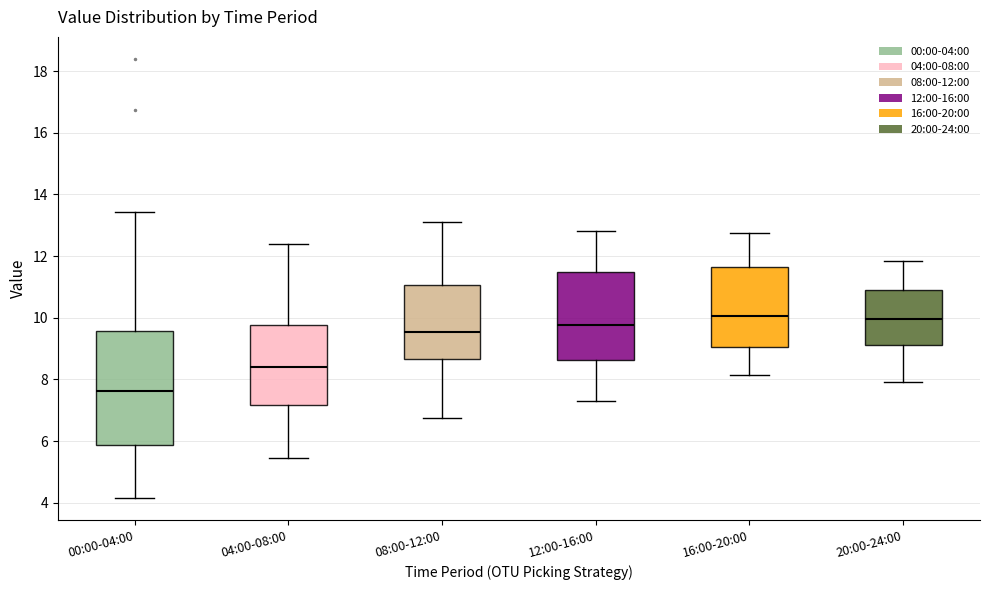

Reading left to right, transcribe this box plot: for each box, give where its median line is, the range the box spans, and where its two whiskers end, as read against the y-axis. The values are not printed on the chart, so give them approximately, as read against the axis.

00:00-04:00: median 7.6, box 5.8 to 9.6, whiskers 4.2 to 13.4
04:00-08:00: median 8.4, box 7.2 to 9.8, whiskers 5.4 to 12.4
08:00-12:00: median 9.6, box 8.6 to 11.0, whiskers 6.8 to 13.2
12:00-16:00: median 9.8, box 8.6 to 11.4, whiskers 7.4 to 12.8
16:00-20:00: median 10.0, box 9.0 to 11.6, whiskers 8.2 to 12.8
20:00-24:00: median 10.0, box 9.2 to 10.8, whiskers 8.0 to 11.8